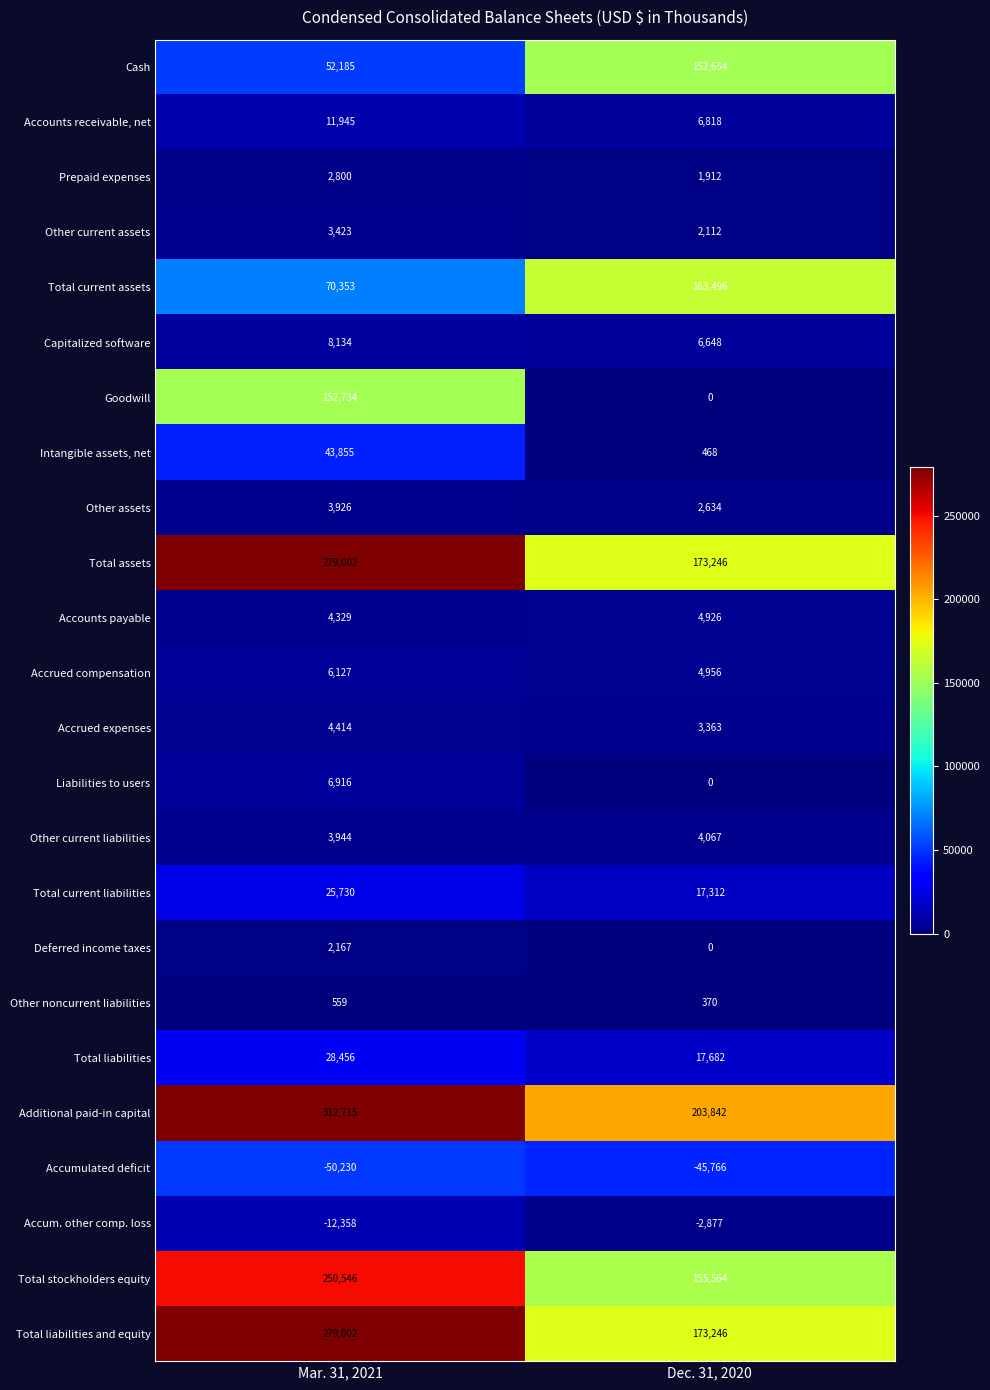

What is the maximum value for Accounts receivable, net?

11945